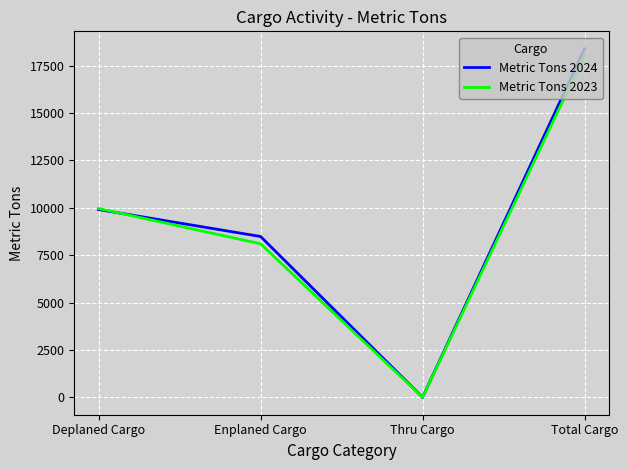

What is the sum of the Metric Tons 2023 values at Deplaned Cargo and Thru Cargo?

9963.8